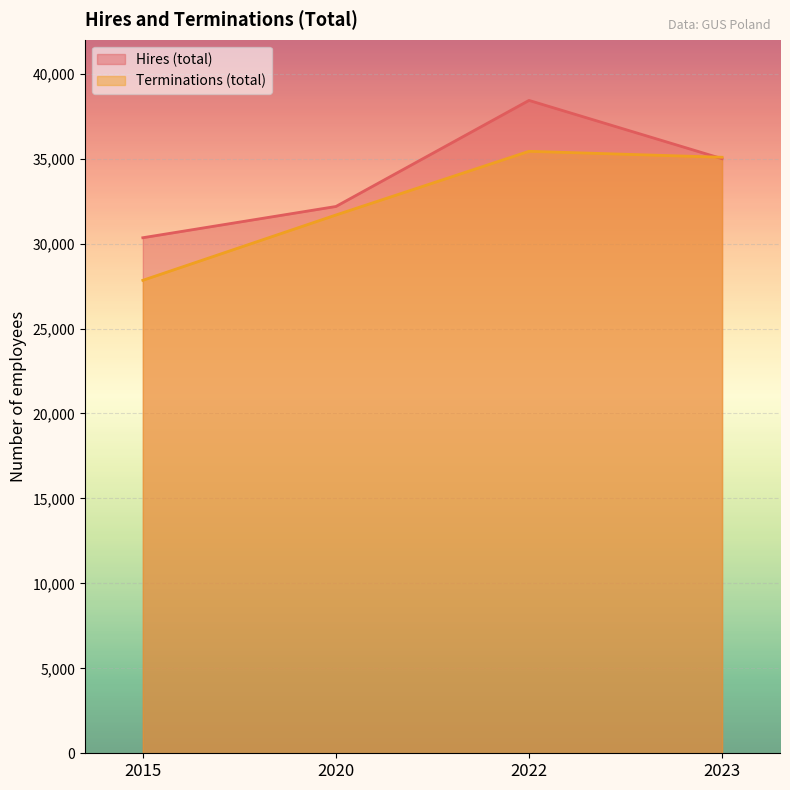

True or false: Hires (total) has more than 0 interior local peaks.

True